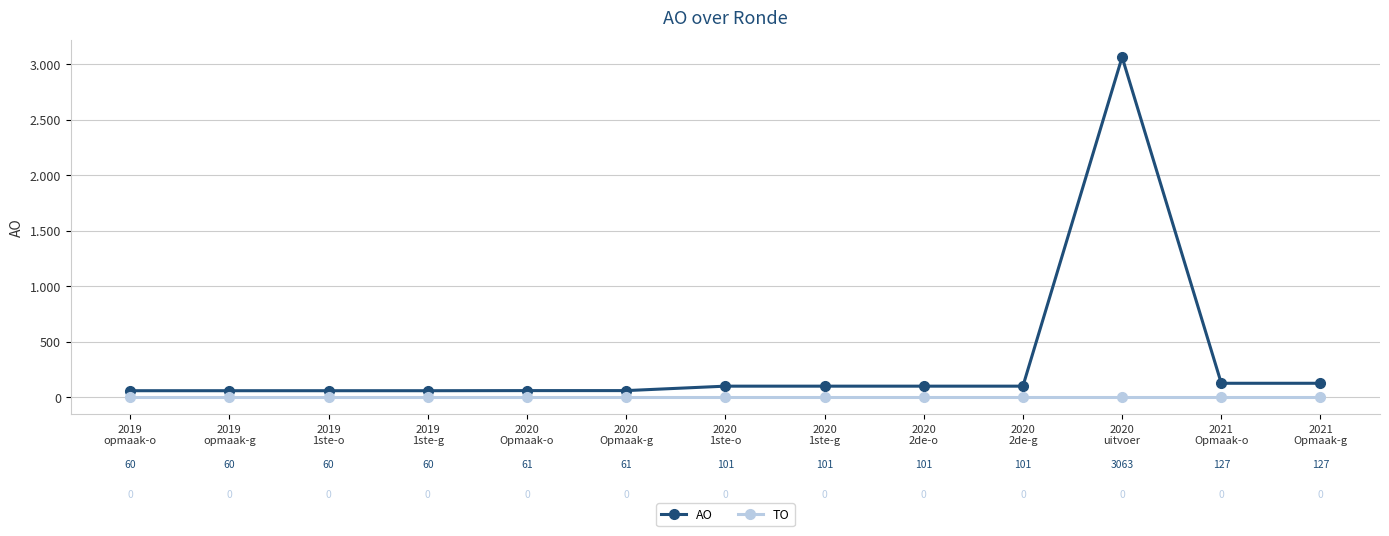

Does the chart display data point markers on the line(s)?

Yes